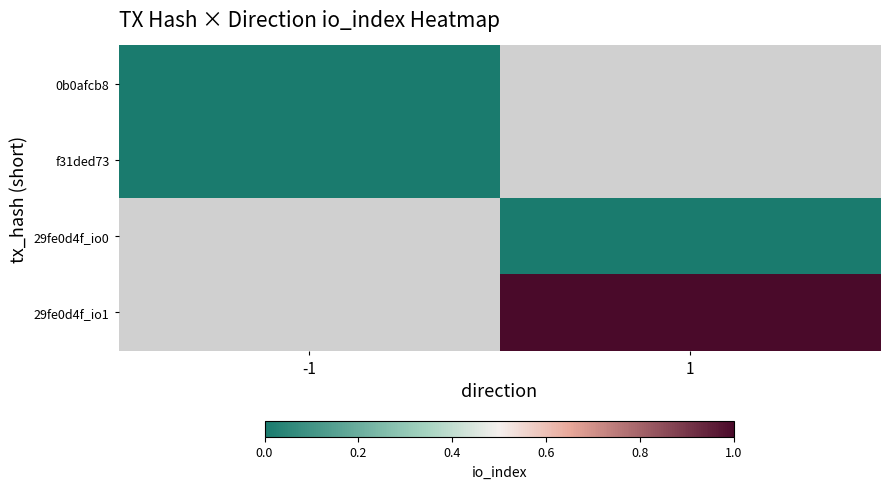

What is the maximum value shown in the chart?

1.0